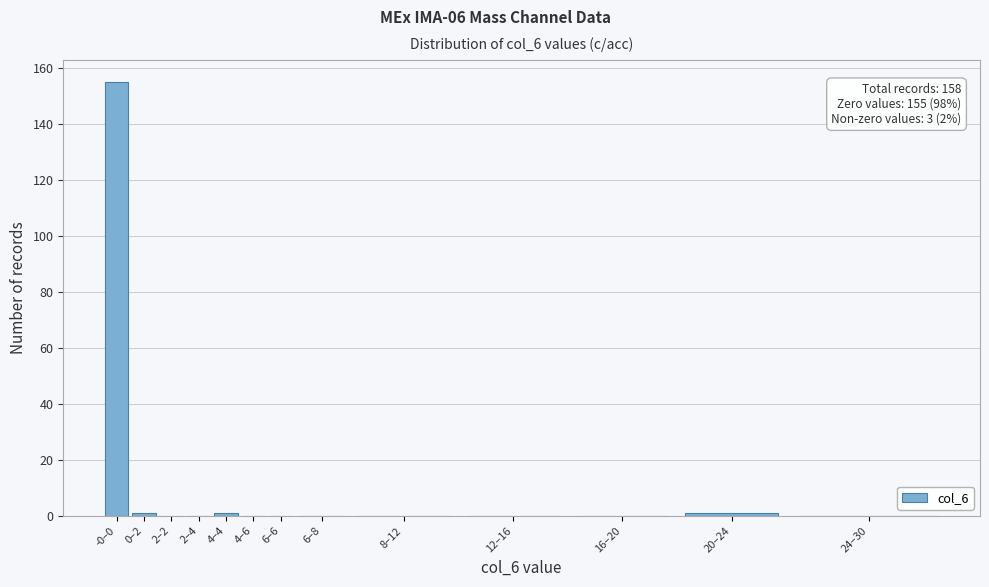

Reading right to left, extract all data points from this chart.

24–30=0	20–24=1	16–20=0	12–16=0	8–12=0	6–8=0	6–6=0	4–6=0	4–4=1	2–4=0	2–2=0	0–2=1	-0–0=155